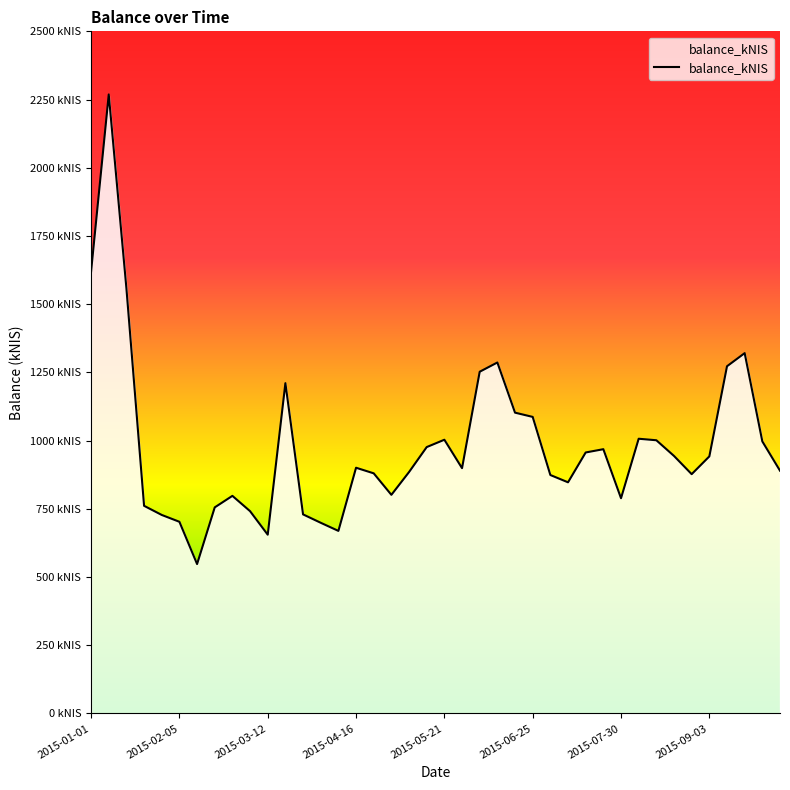

Which has a higher value, 2015-01-08 or 2015-07-30?

2015-01-08